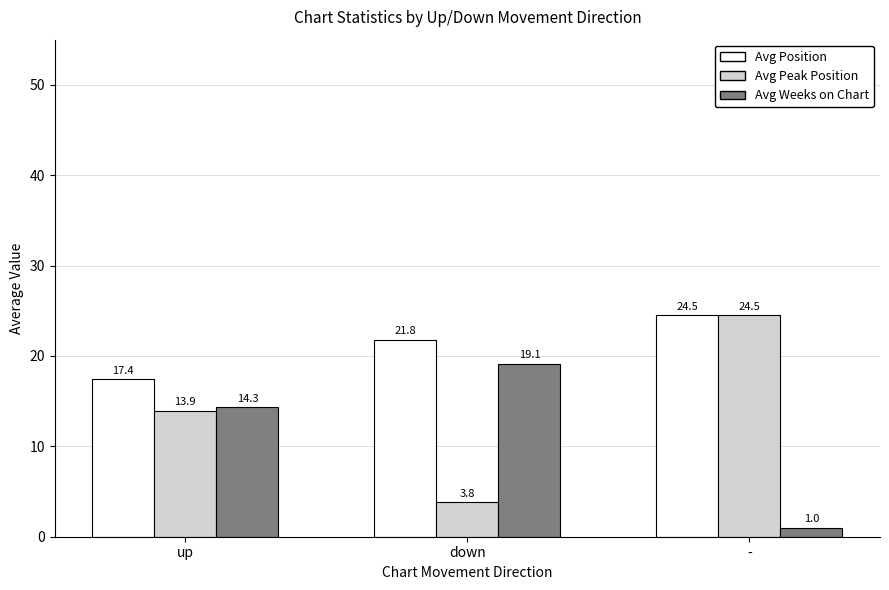

What are all the series names shown in the legend?

Avg Position, Avg Peak Position, Avg Weeks on Chart